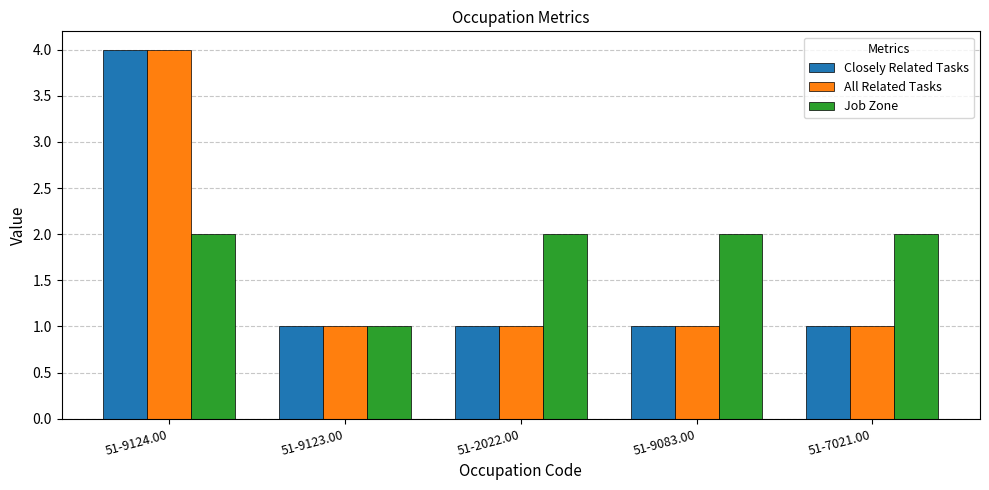

True or false: Closely Related Tasks has a value of 1 at 51-2022.00.

True